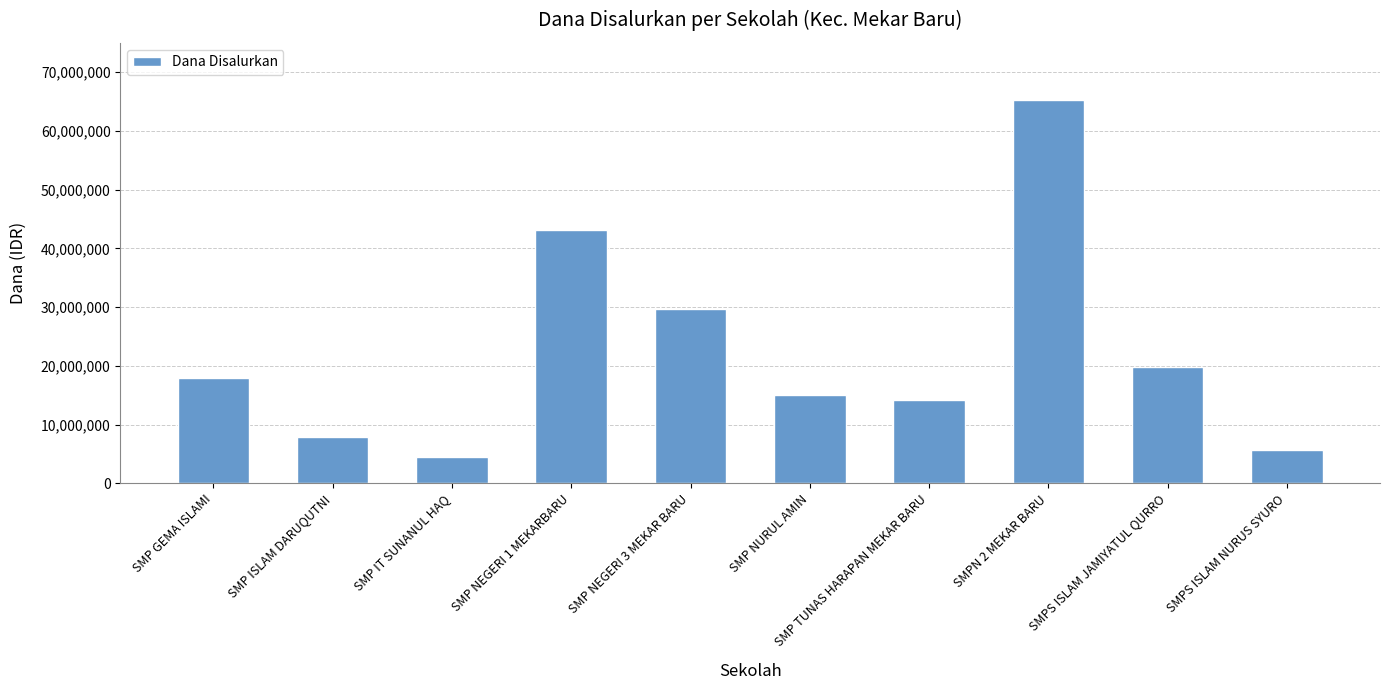

Are the bars grouped side by side (vs. stacked)?

No